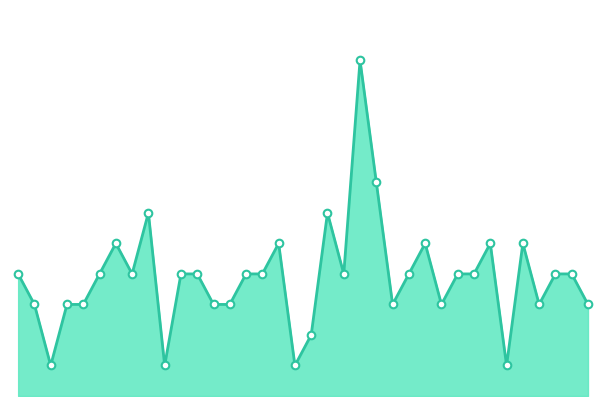

Is this an area chart (filled region under the line)?

Yes